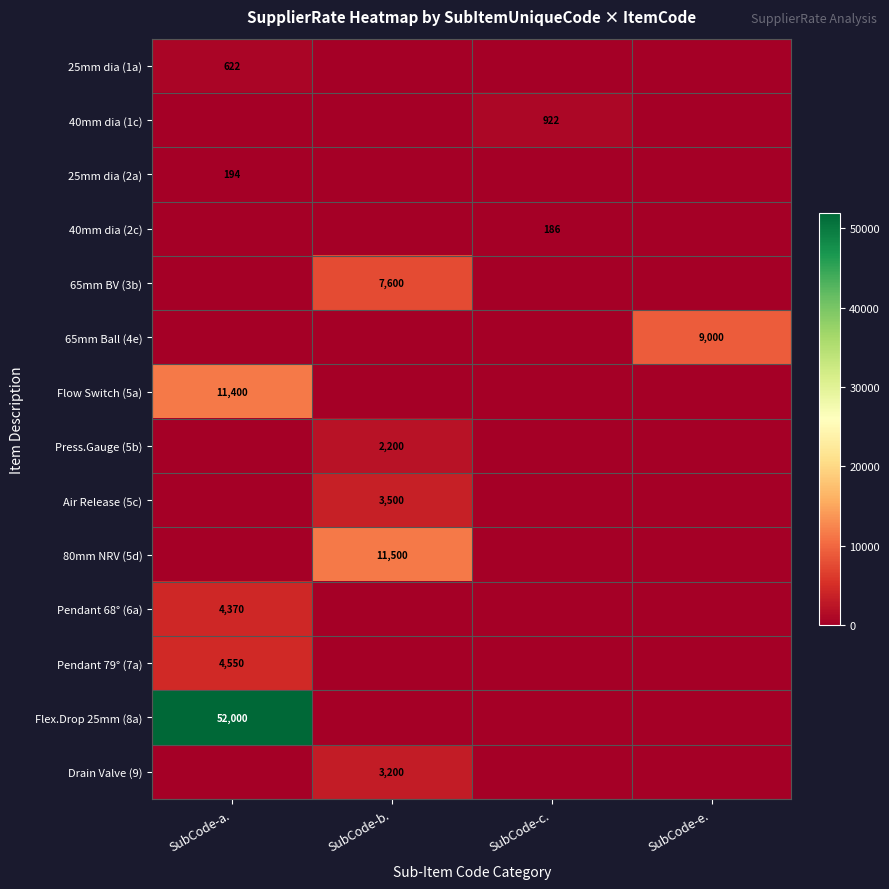

True or false: Air Release (5c) has a value of 3500 at SubCode-b..

True